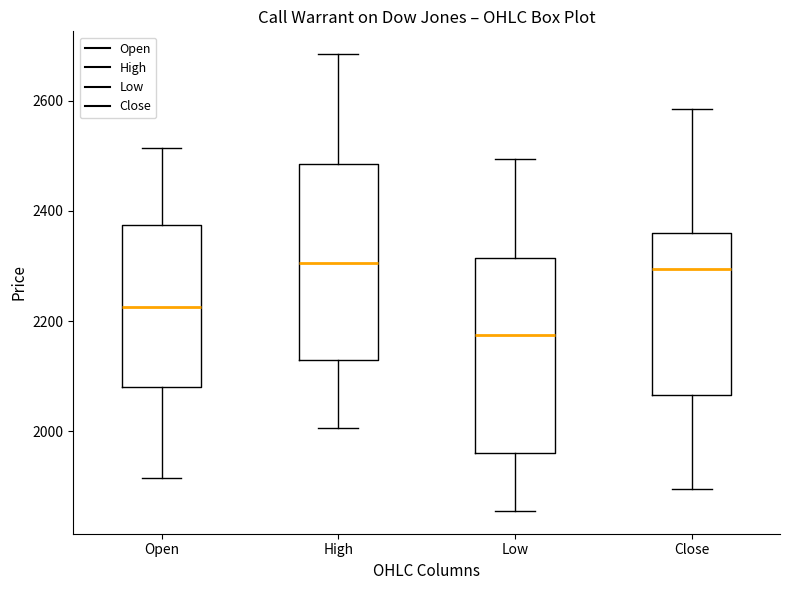

Where does the upper whisker of the box for High end on the y-axis? The values are not printed on the chart, so give them approximately, as read against the axis.

2680